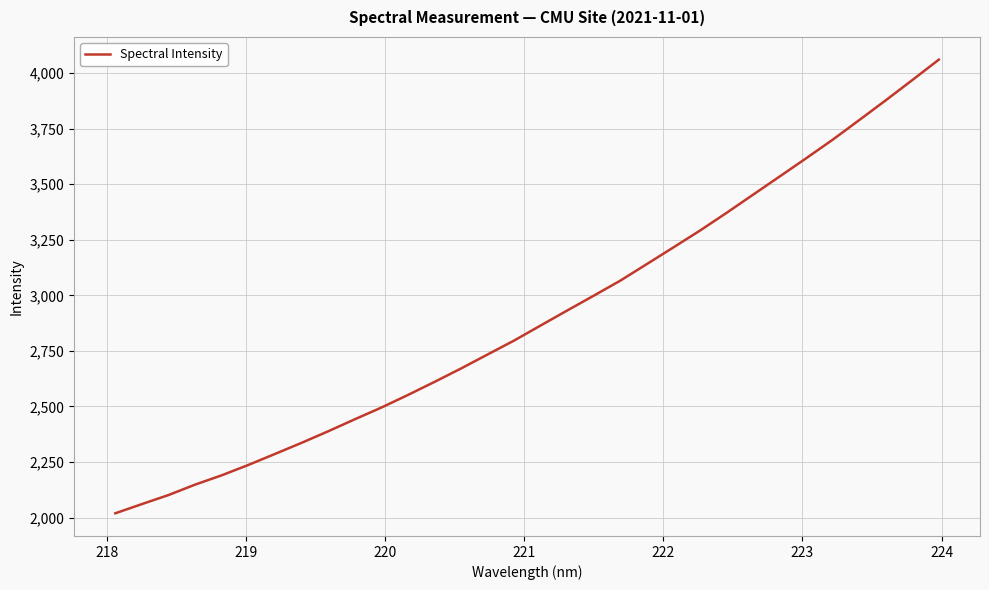

What is the average value?

2904.5